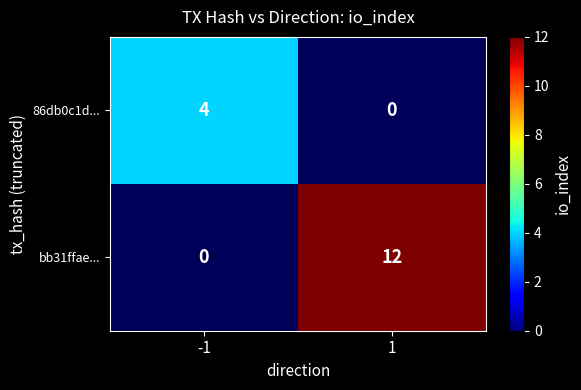

Which category has the highest value across all series?

1